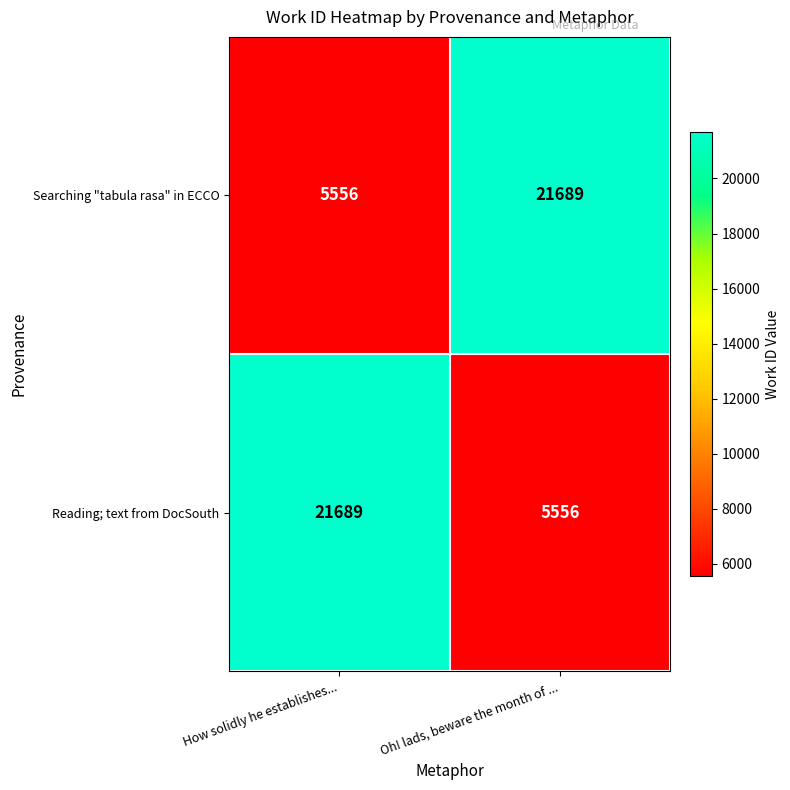

What is the difference between the highest and lowest values at How solidly he establishes...?

16133